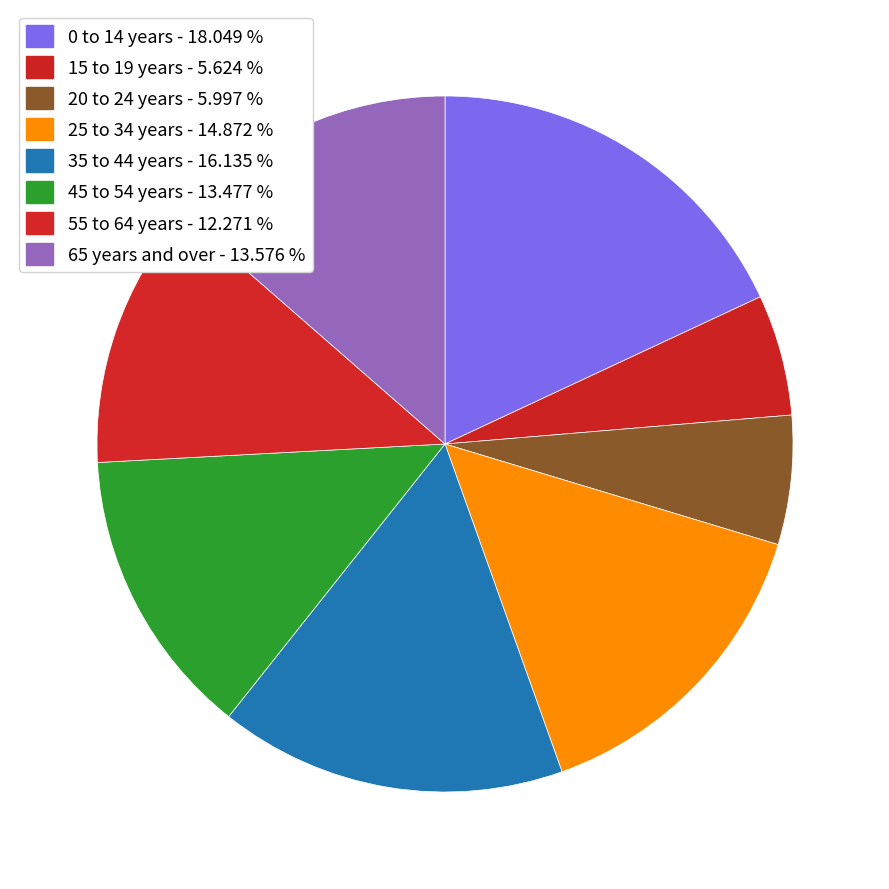

The 65 years and over slice represents 21% of the pie. True or false?

False